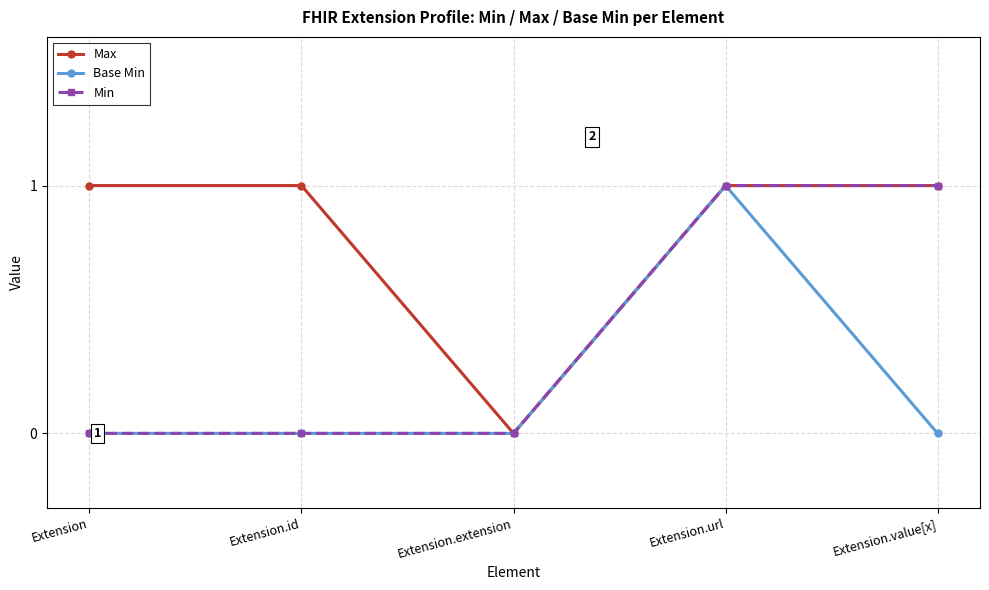

True or false: Min has more than 2 points higher than both neighbors.

False